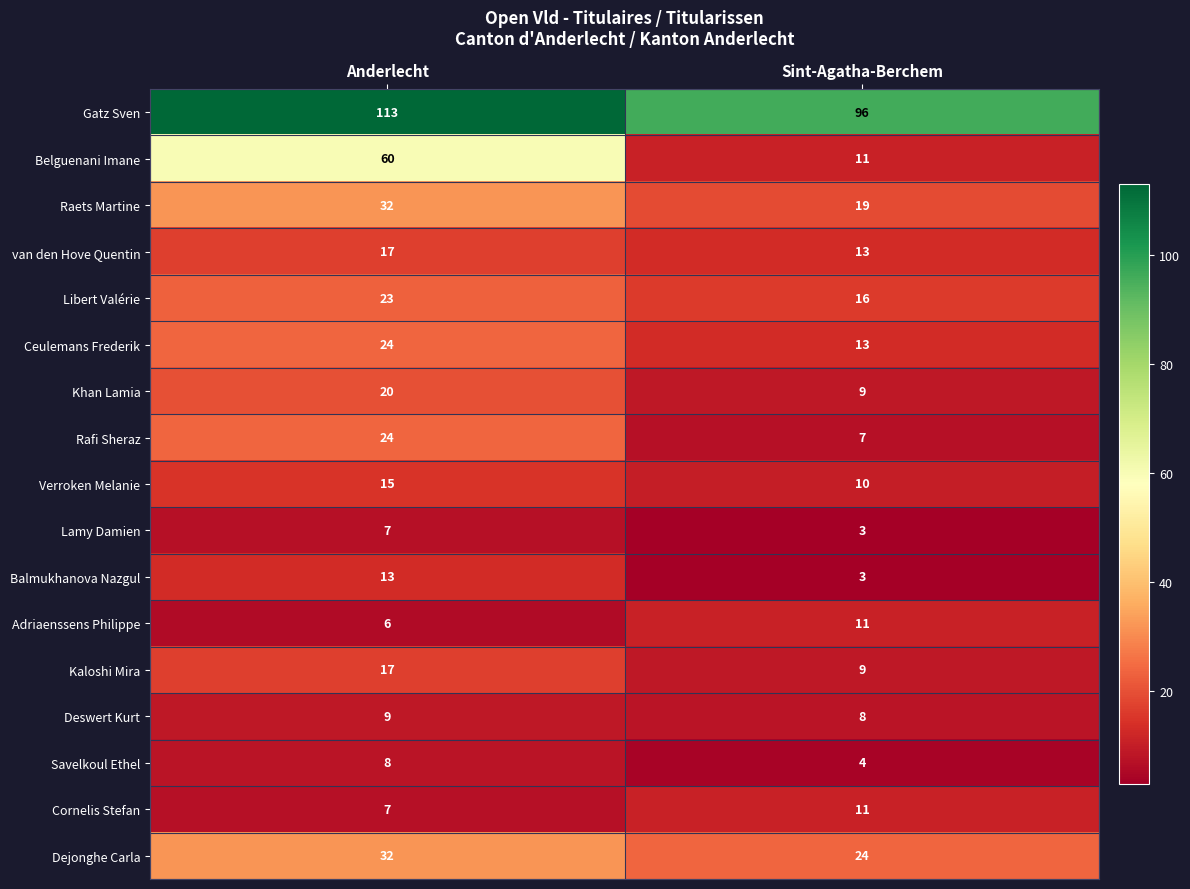

What is the difference between the maximum and minimum values in the Kaloshi Mira series?

8